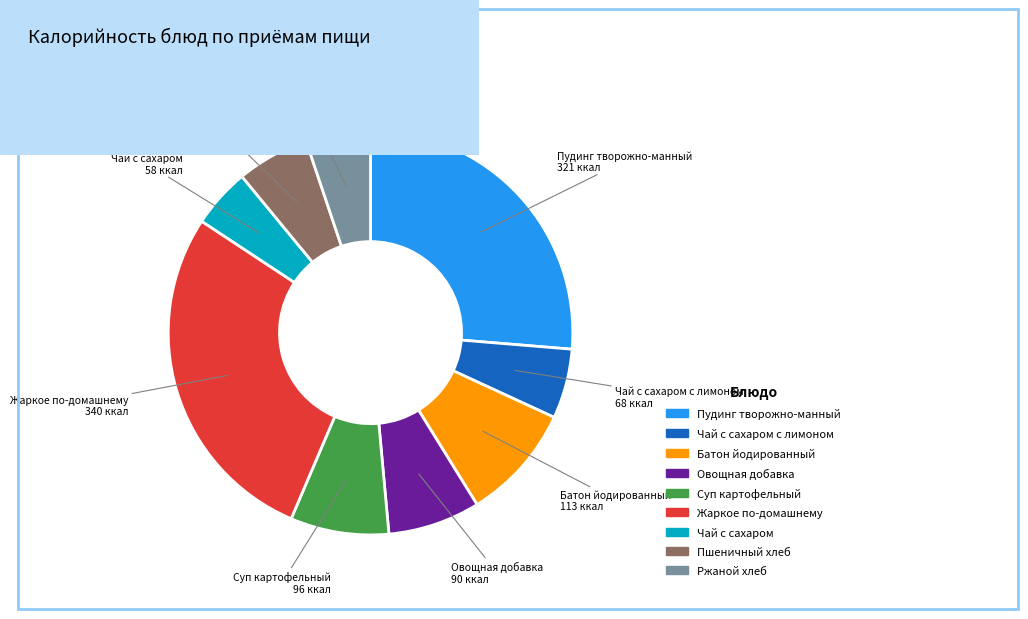

Is there any slice that represents more than half of the pie?

No